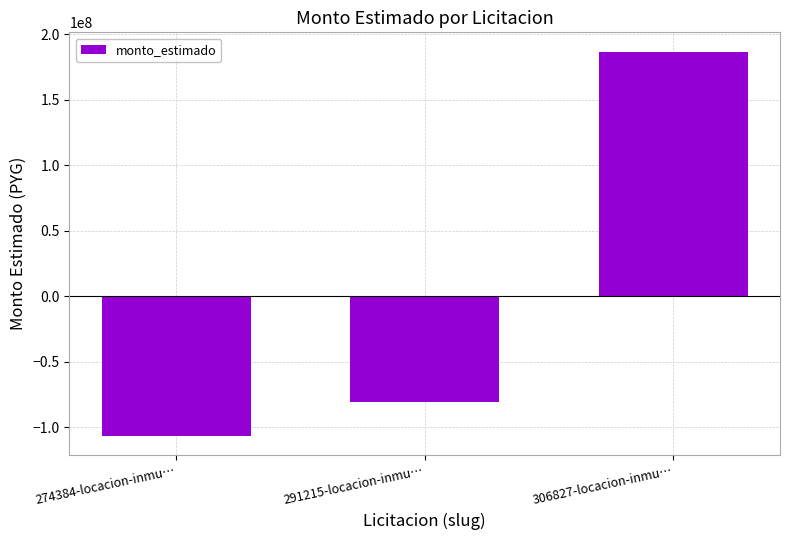

What is the label of the 1st bar from the right?

306827-locacion-inmu…